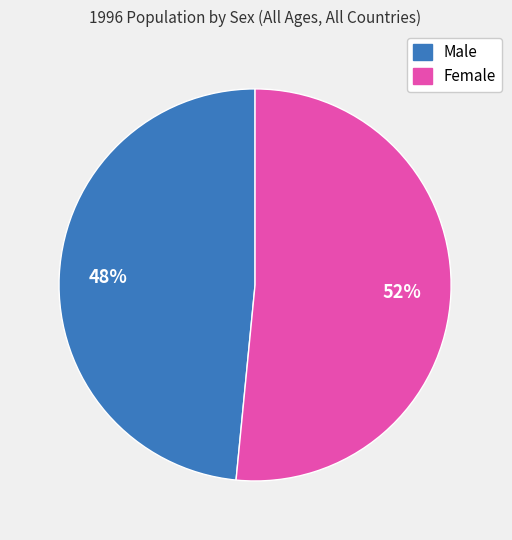

Rank the categories by value from highest to lowest.

Female, Male